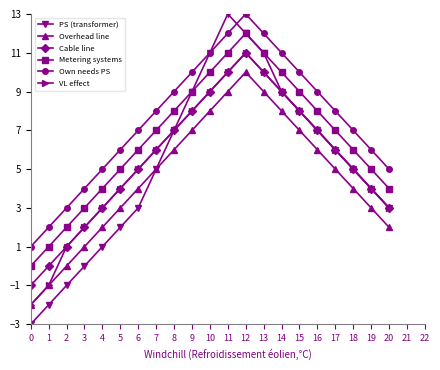

What is the total value across all series at 17?

38